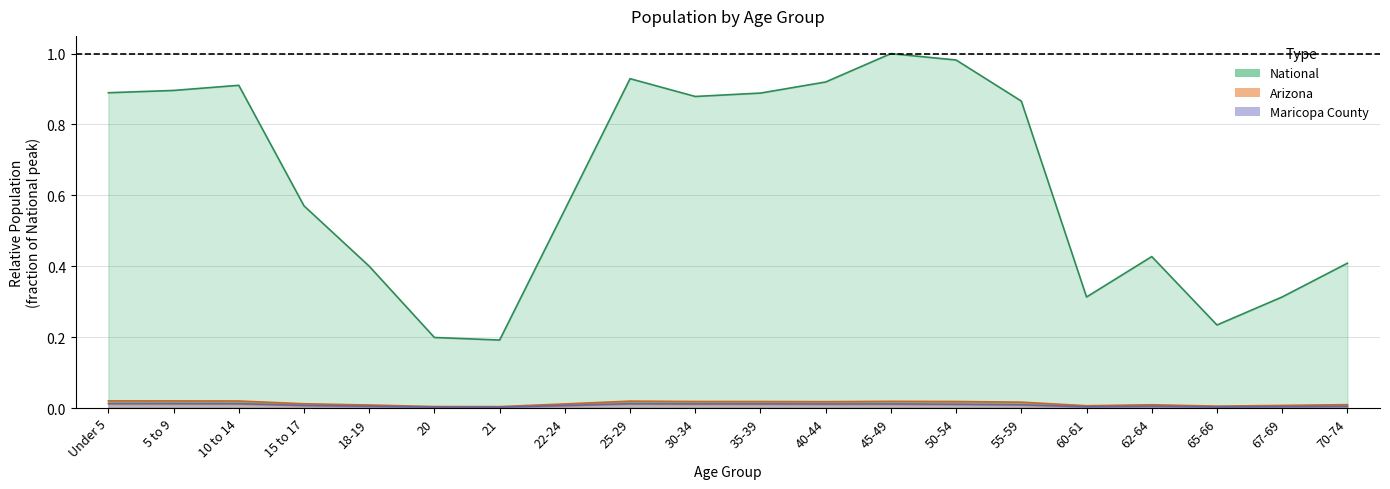

Where is Maricopa County nearest to the value 0?

21